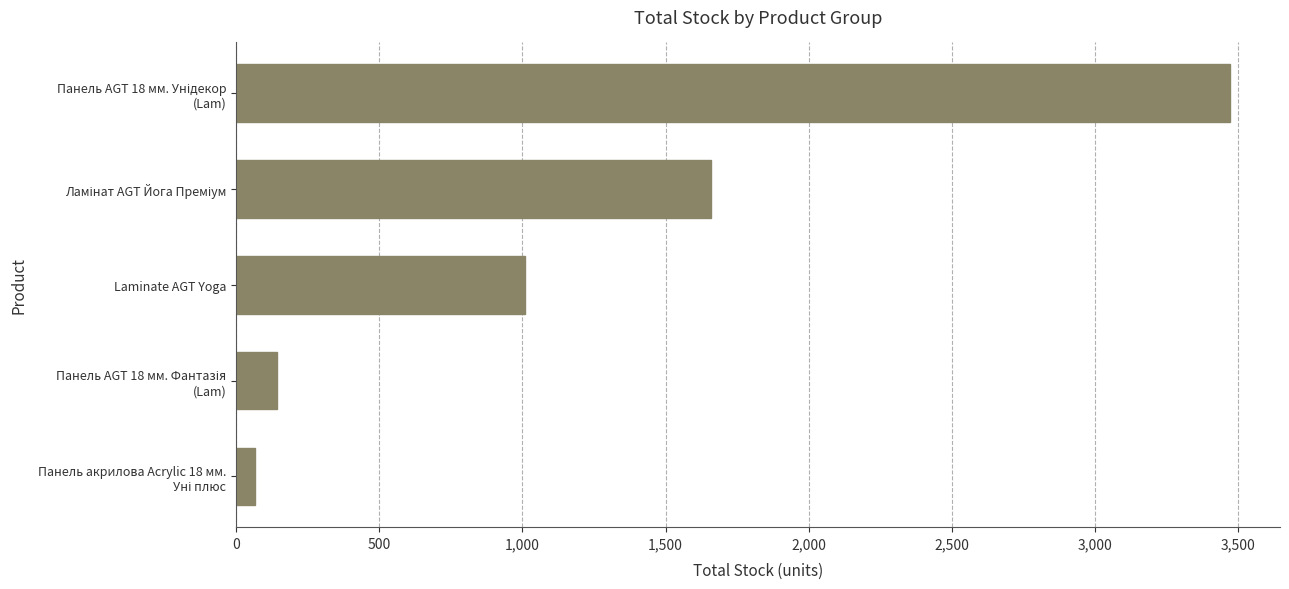

True or false: the data shows 1009 at Laminate AGT Yoga.

True